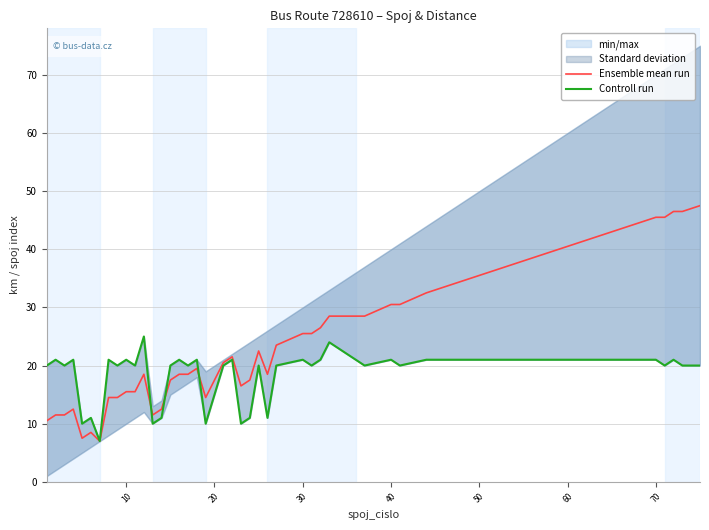

The value of Ensemble mean run at 30 is 25.5. True or false?

True